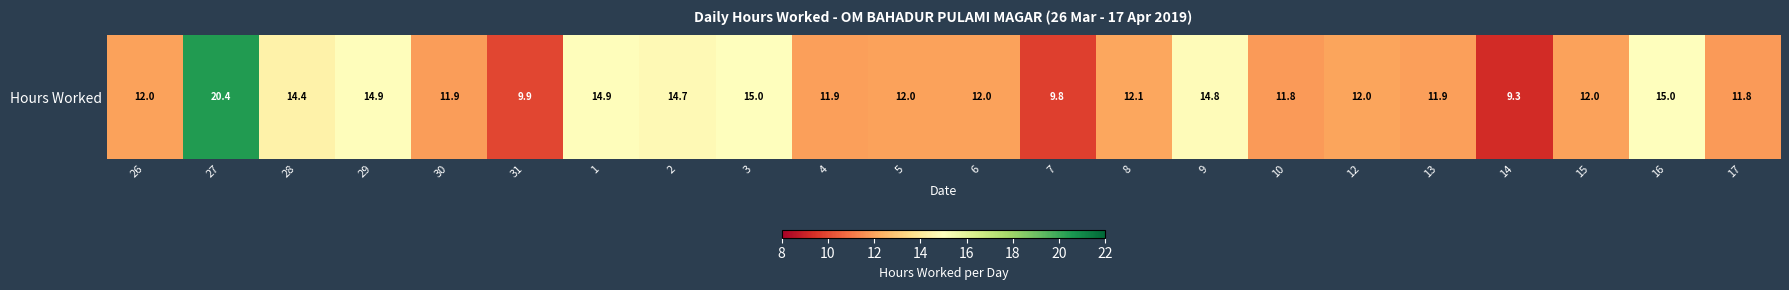

Is it true that the value at 6 is 20.8?

False